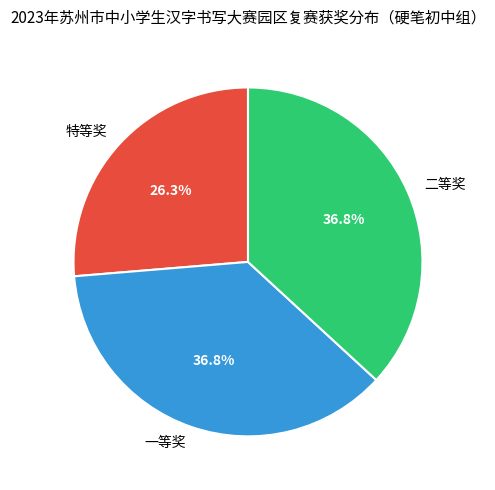

Is it true that 特等奖 is 18% of the pie?

False